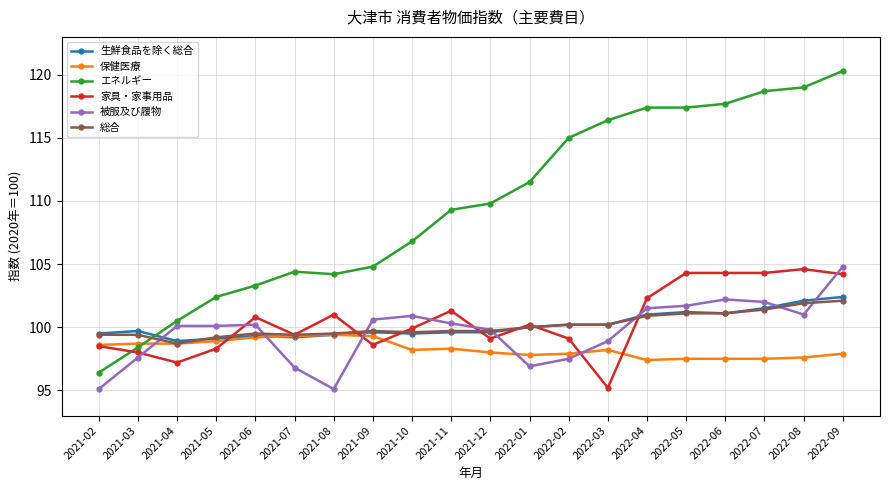

What value does the 総合 series have at 2021-10?

99.6